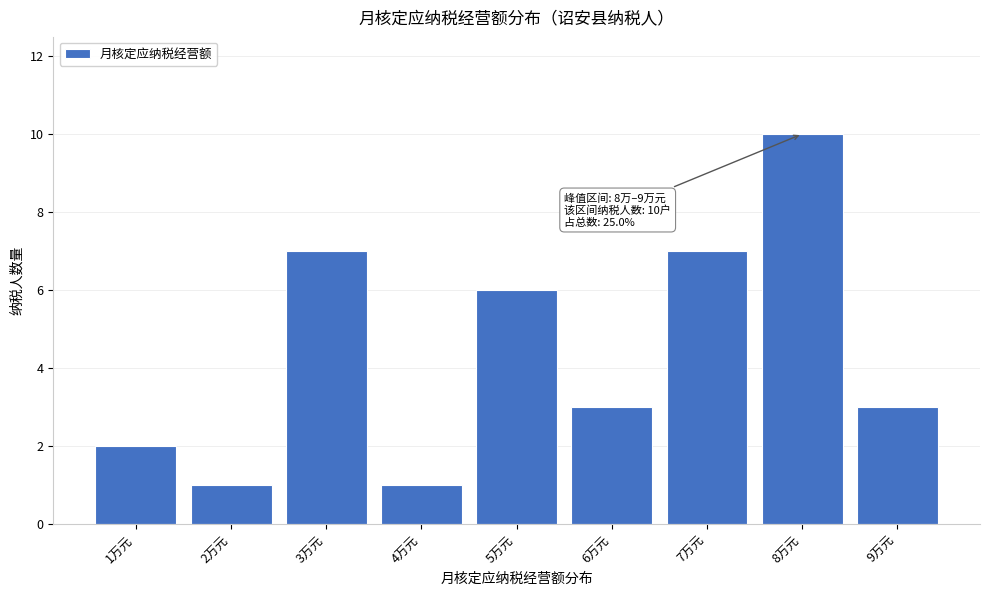

Reading right to left, list all the values displayed in this chart.

9万元=3	8万元=10	7万元=7	6万元=3	5万元=6	4万元=1	3万元=7	2万元=1	1万元=2